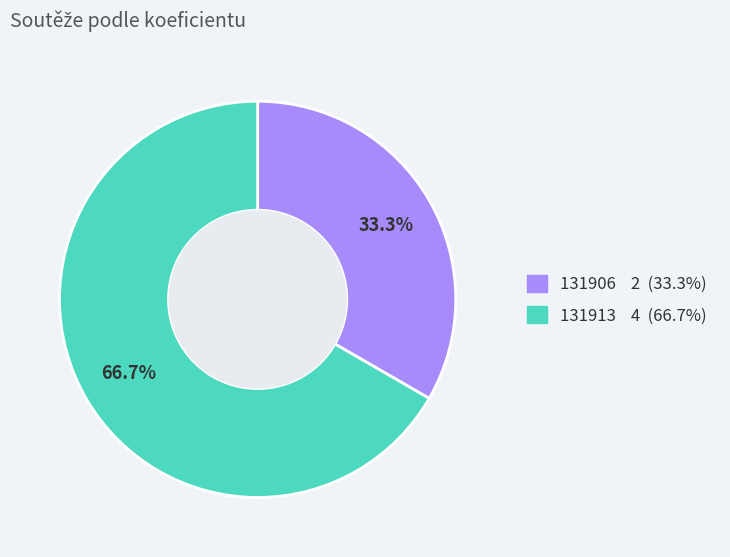

What is the smallest slice in the pie chart?

131906